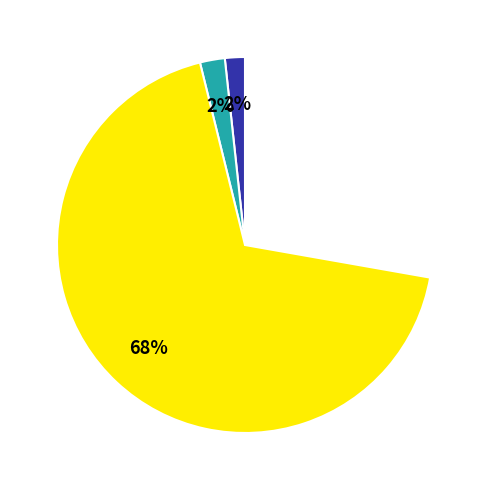

Approximately how many times larger is the value at Скорость compared to Темп.ОЖ?

1.2